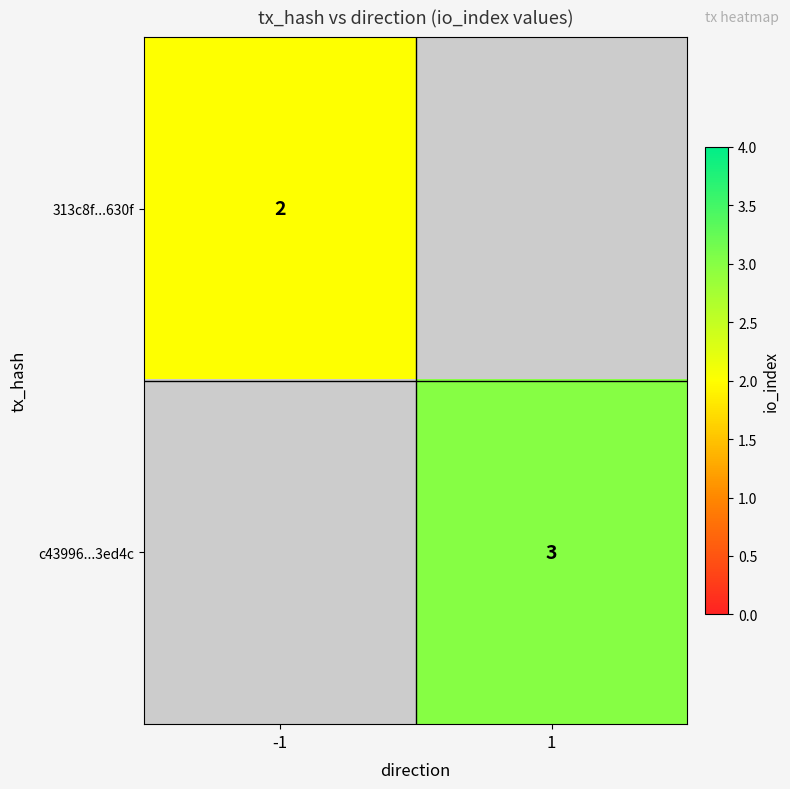

True or false: 313c8f...630f has a value of 2 at -1.

True